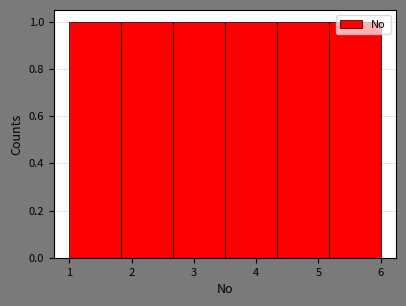

How tall is the bar that spans 1.0 to 1.8 on the x-axis? Neither the bar edges nor the heights are printed on the chart, so give them approximately, as read against the axes.

1